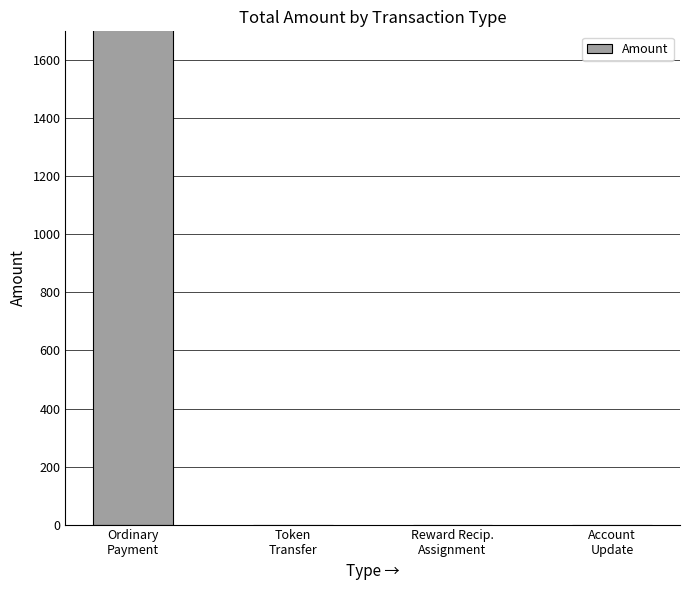

Which category has the highest value across all series?

Ordinary
Payment